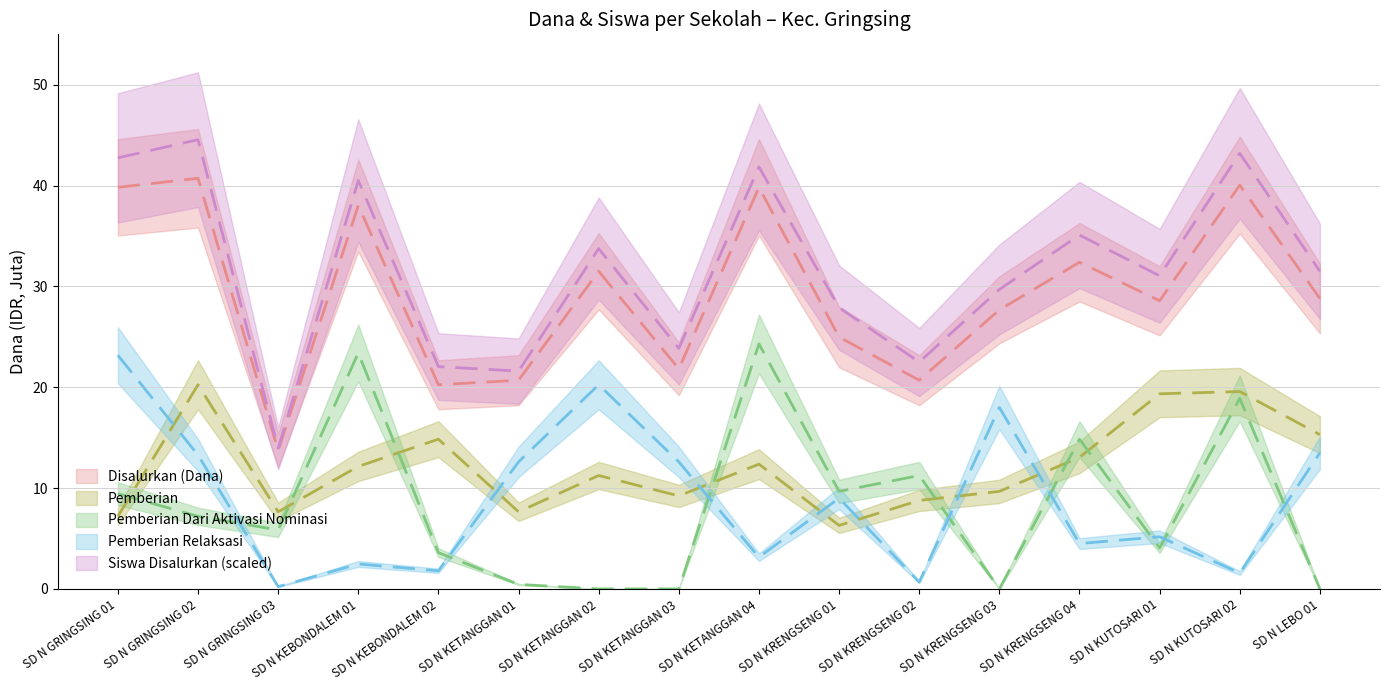

Which series has the largest total across all categories?

Siswa Disalurkan